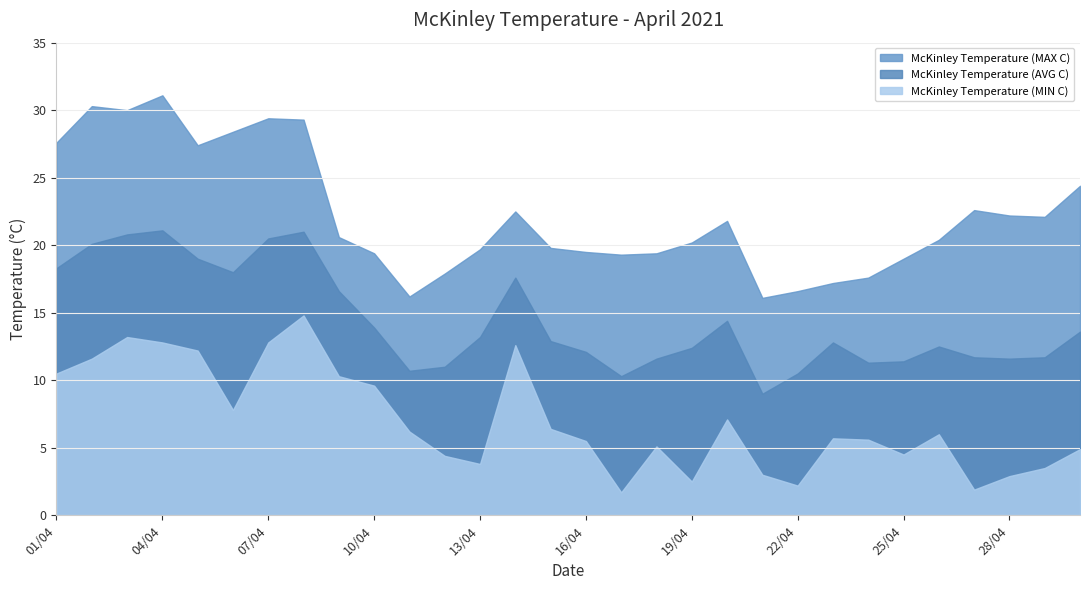

Which series has the largest total across all categories?

McKinley Temperature (MAX C)